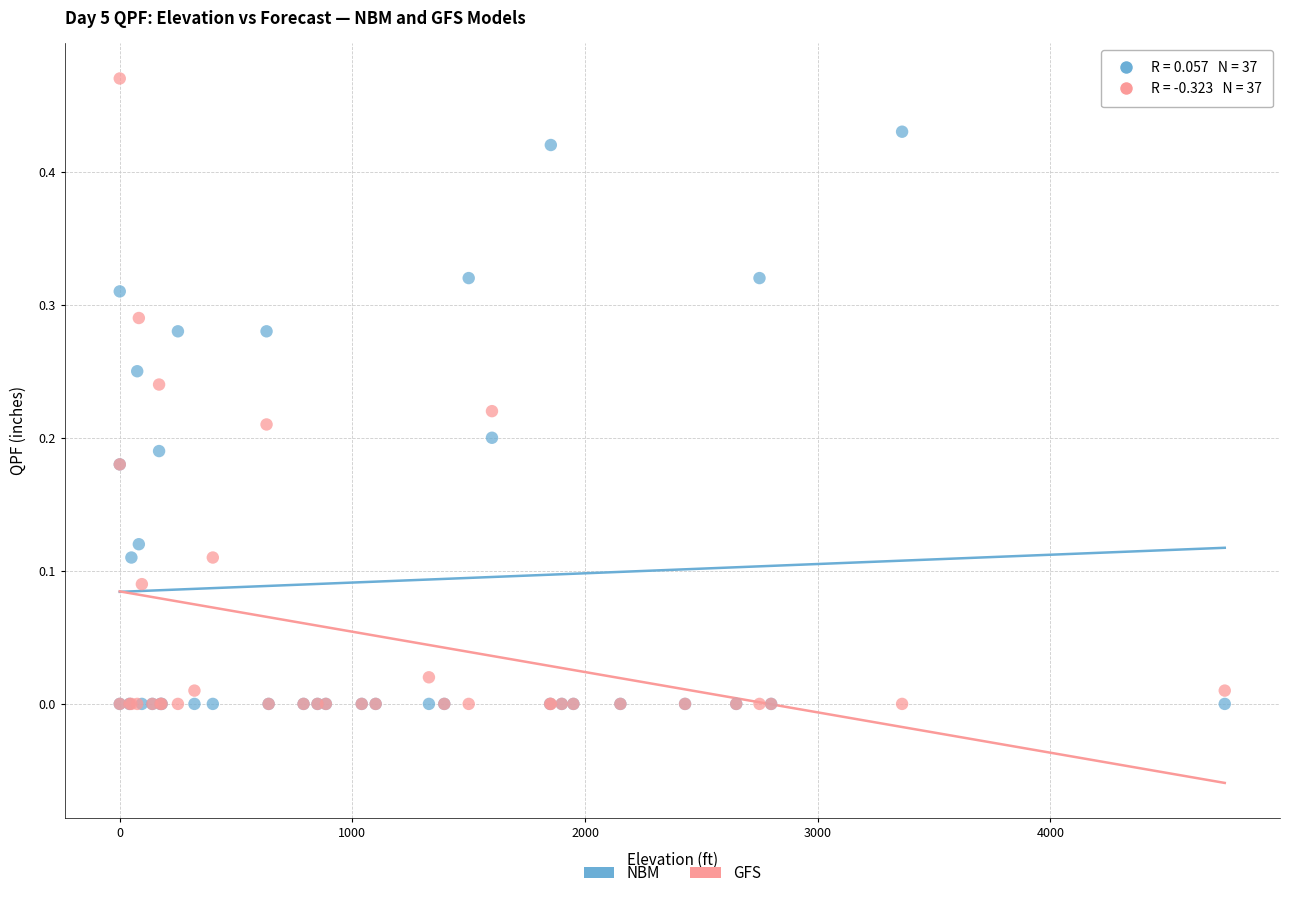

What are all the series names shown in the legend?

NBM, GFS